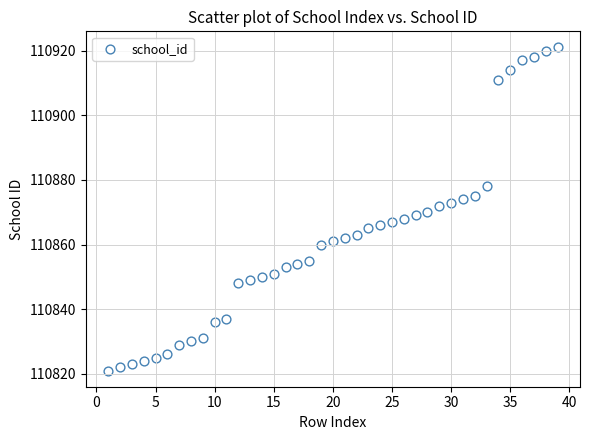

What is the range of Y values (max minus min)?

100